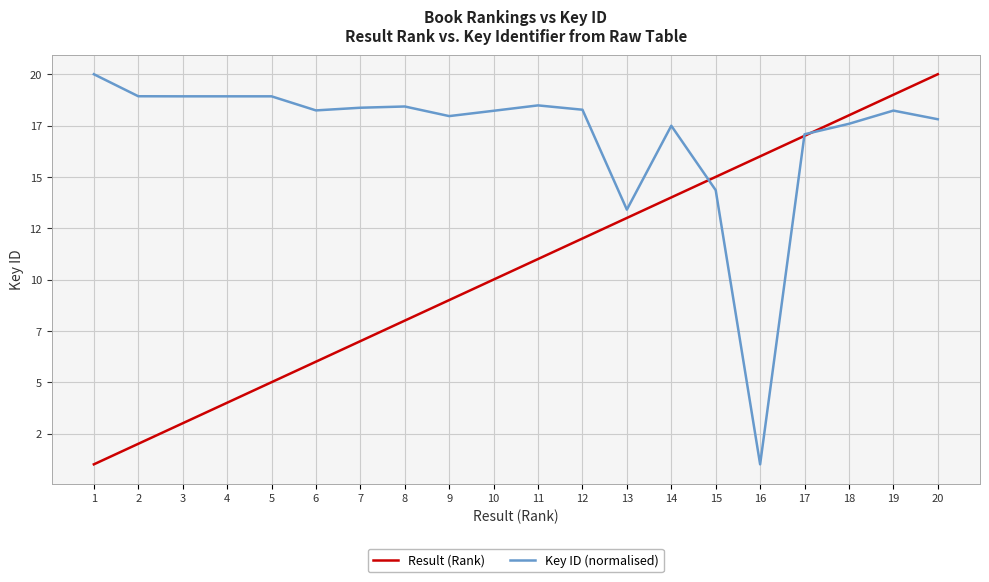

What is the average value of the Key ID (normalised) series?

17.0